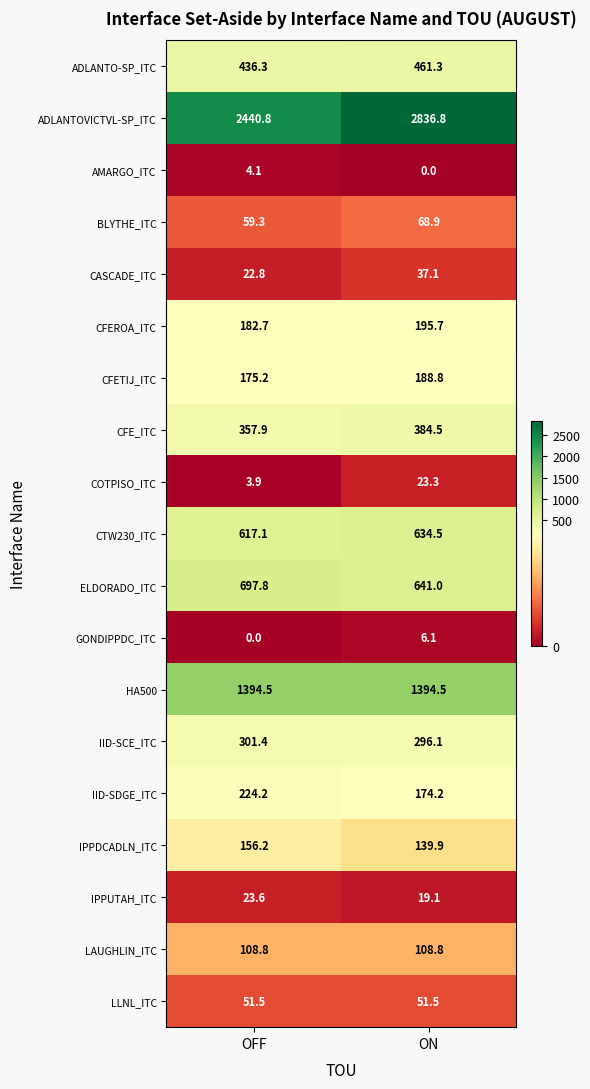

At which category is the sum across all series the highest?

ON